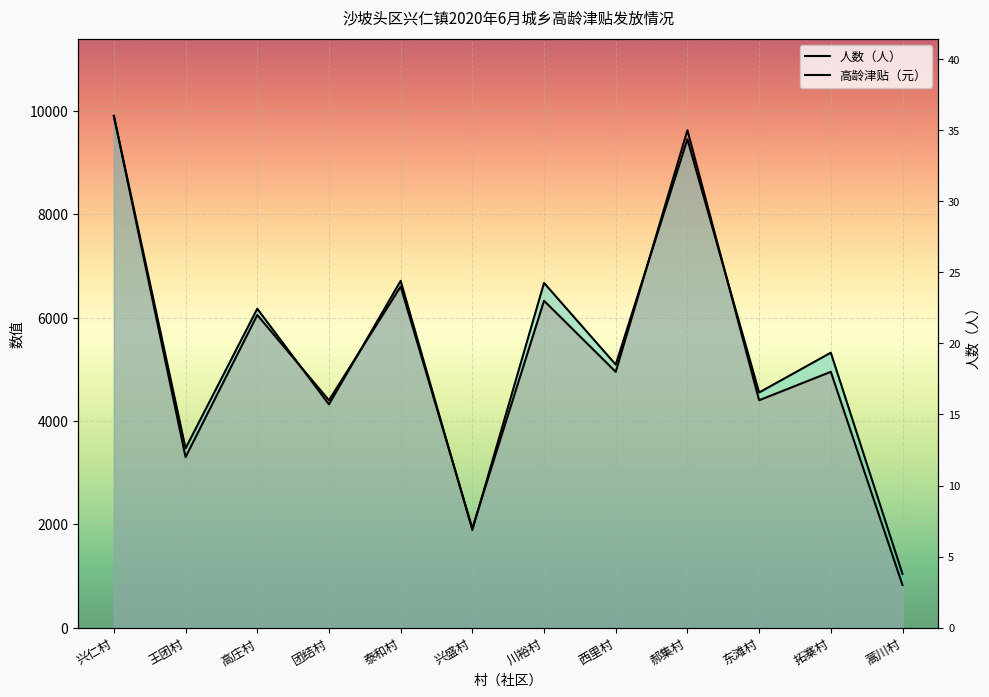

At how many categories does at least one series exceed 4348?

9